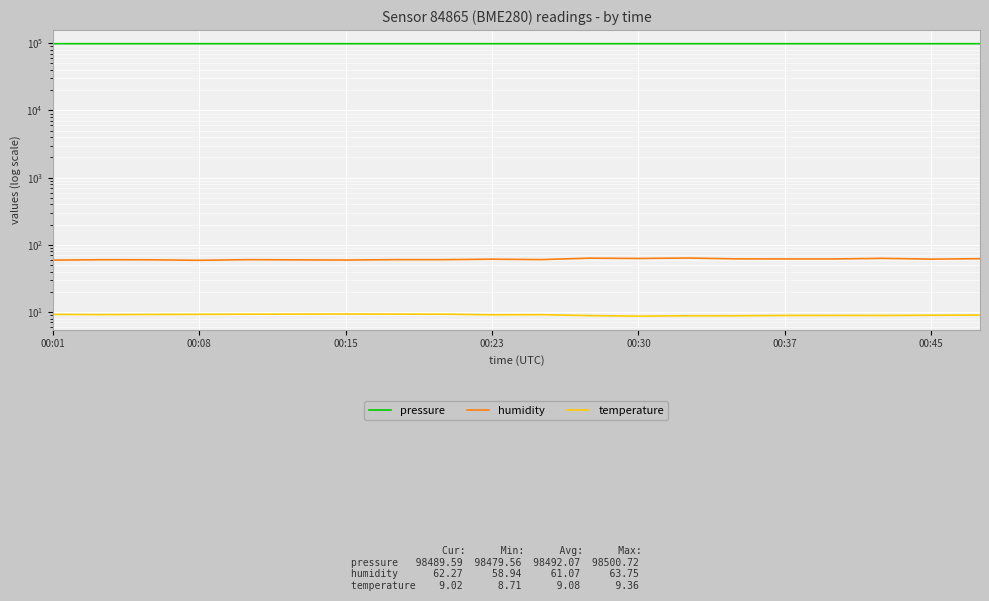

Count the number of categories in the chart.

20